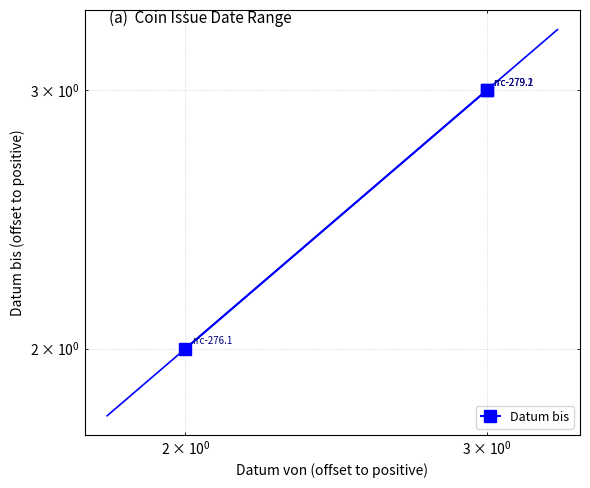

How many distinct data groups are displayed?

1